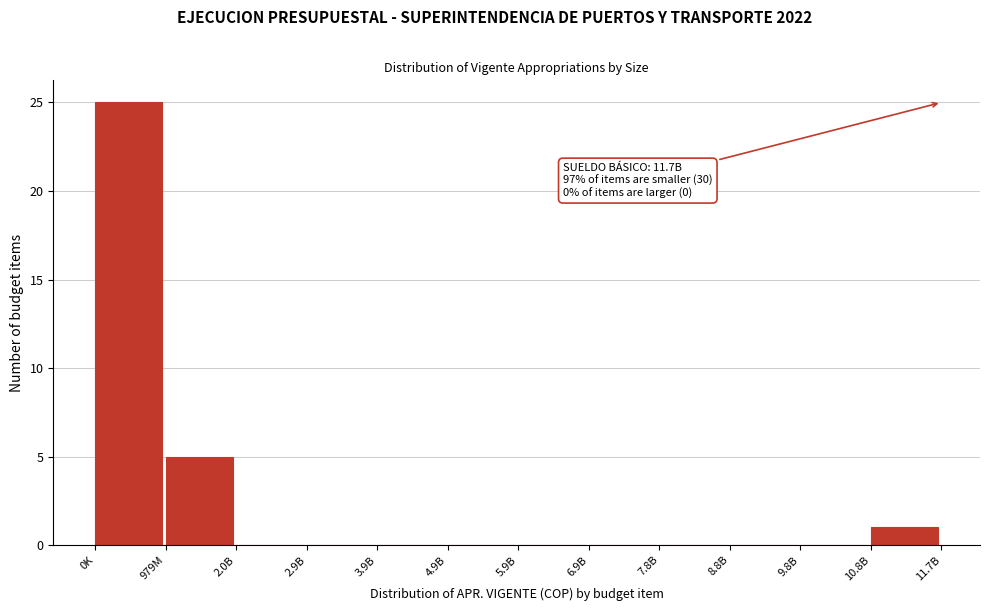

Reading left to right, transcribe all the data shown in this chart.

0K=25	979M=5	2.0B=0	2.9B=0	3.9B=0	4.9B=0	5.9B=0	6.9B=0	7.8B=0	8.8B=0	9.8B=0	10.8B=1